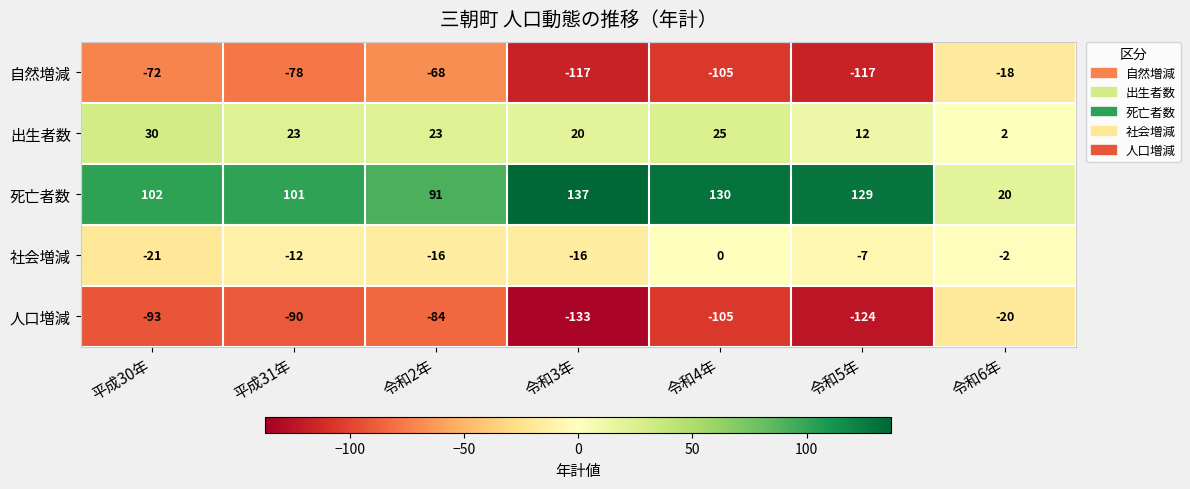

The 死亡者数 series shows 23 at 令和2年. True or false?

False